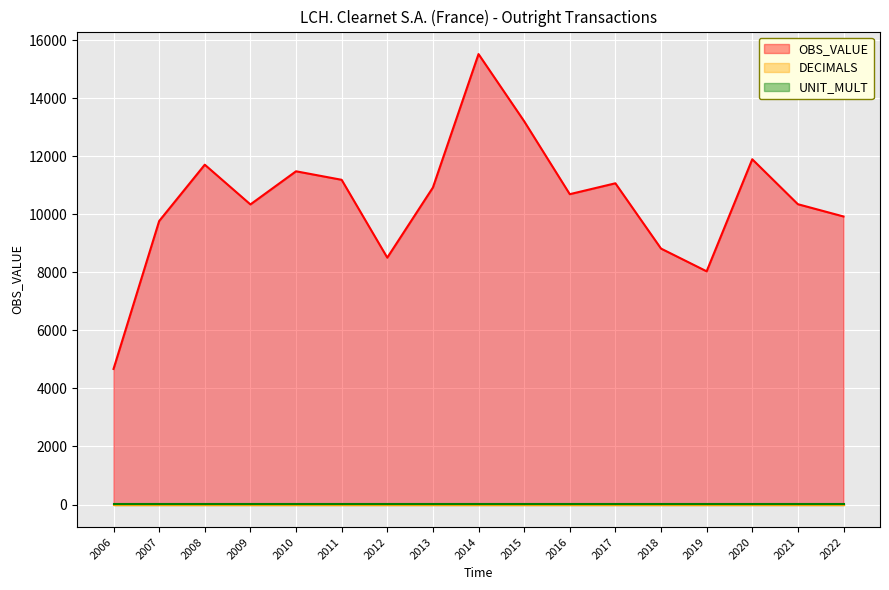

The value of UNIT_MULT at 2010 is 3.0. True or false?

True